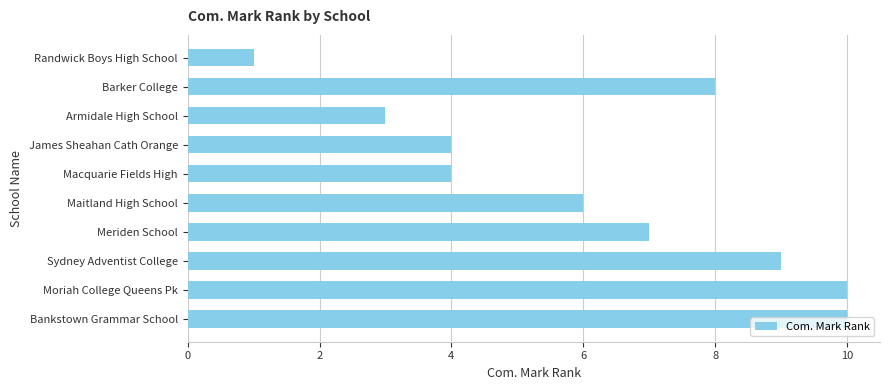

What is the sum of the values at Randwick Boys High School and Bankstown Grammar School?

11